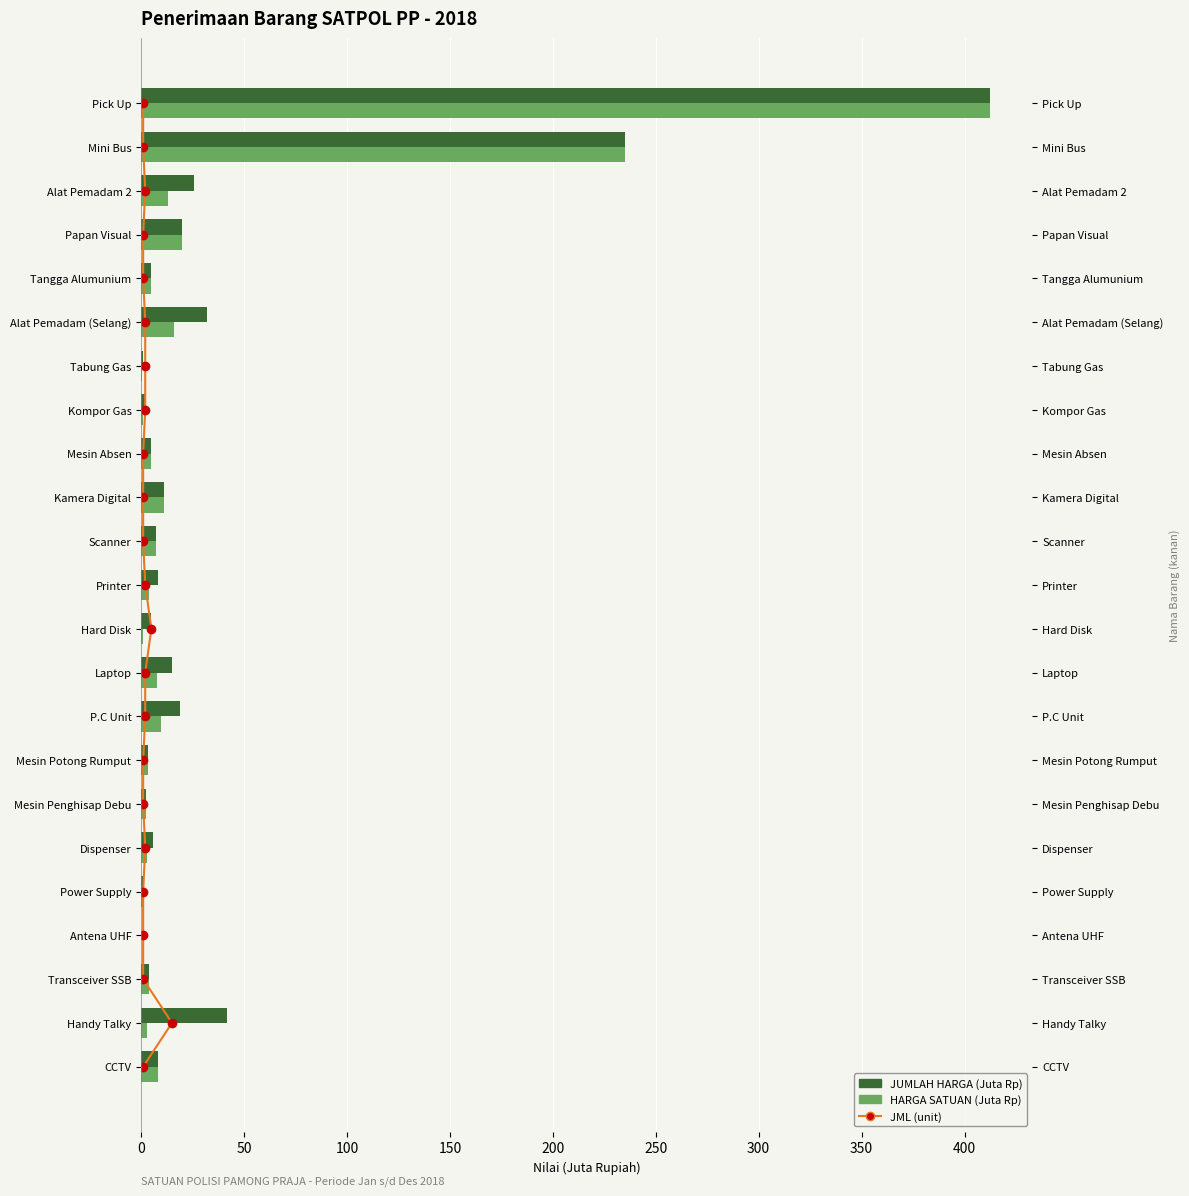

Rank the series by their maximum value, from lowest to highest.

JML, JUMLAH HARGA (Juta Rp), HARGA SATUAN (Juta Rp)